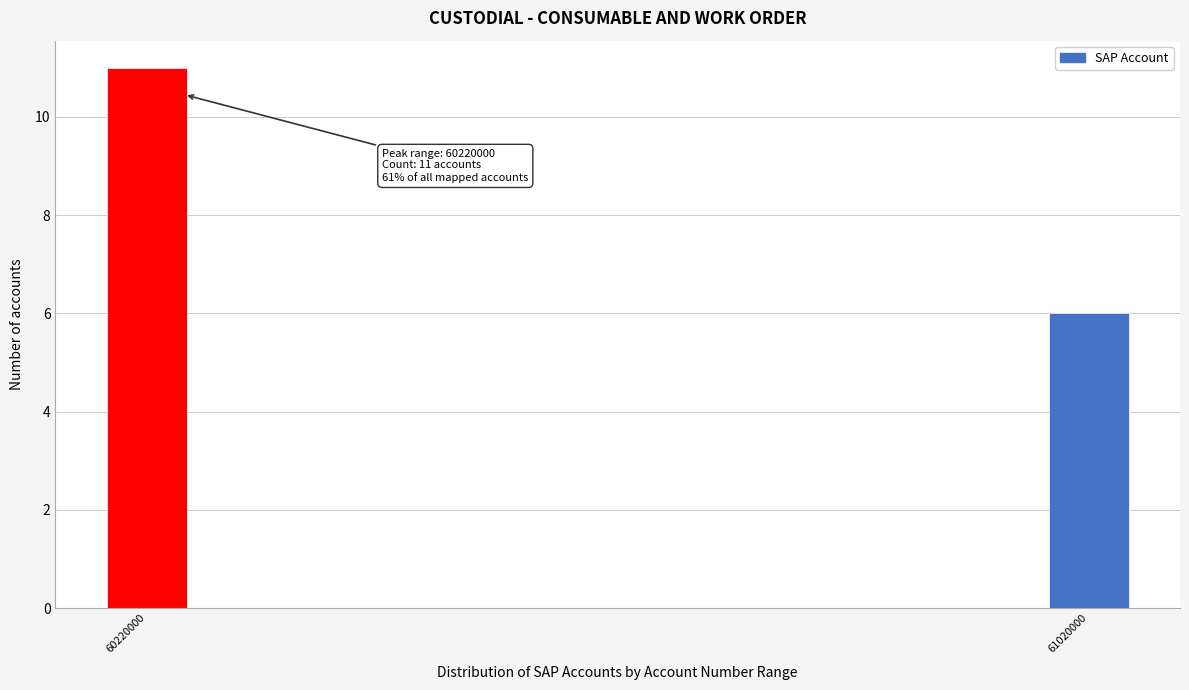

Reading left to right, extract all data points from this chart.

11	6